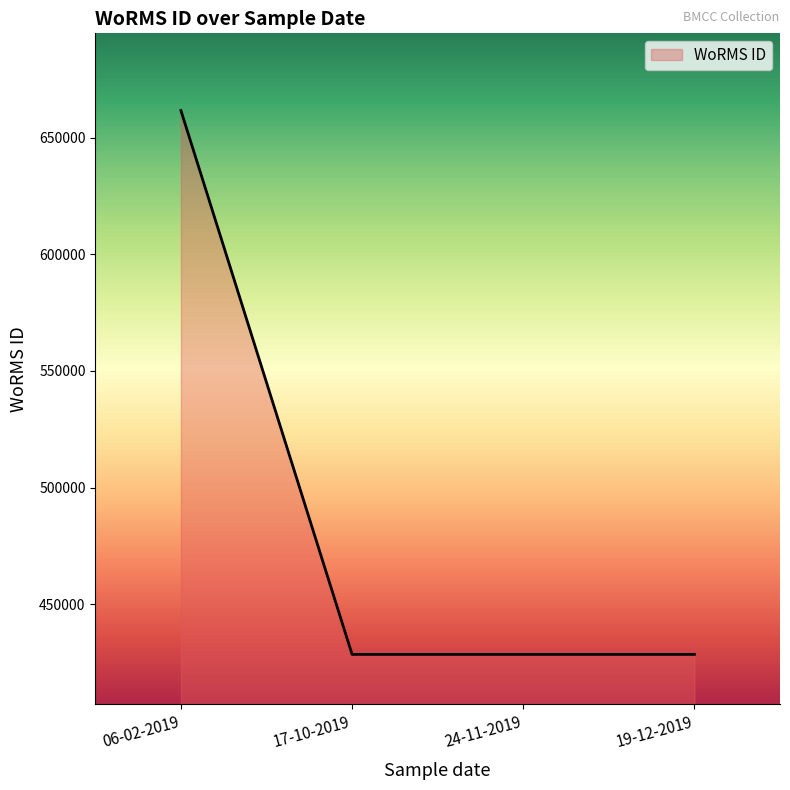

What position from the left is 06-02-2019?

1